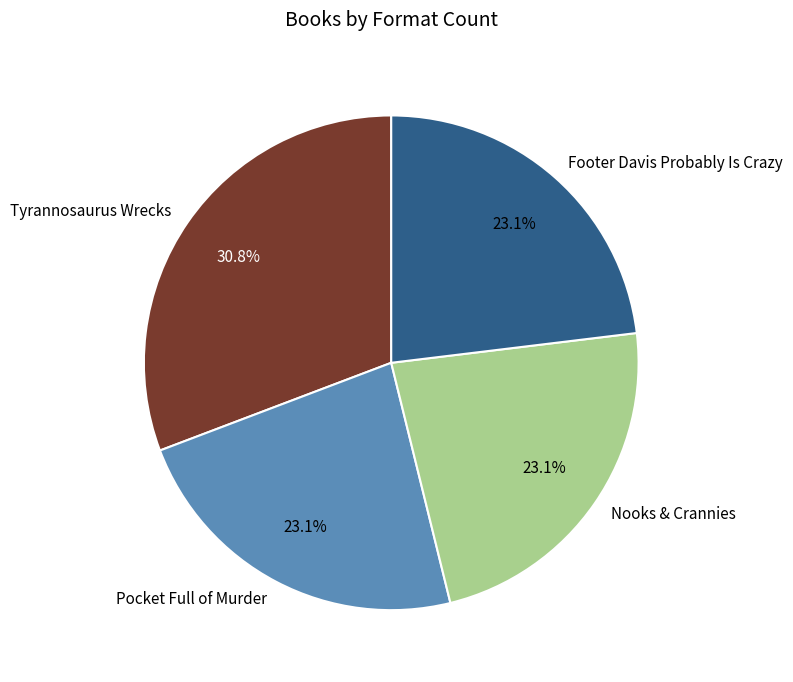

What is the ratio of the value at Pocket Full of Murder to the value at Nooks & Crannies?

1.0